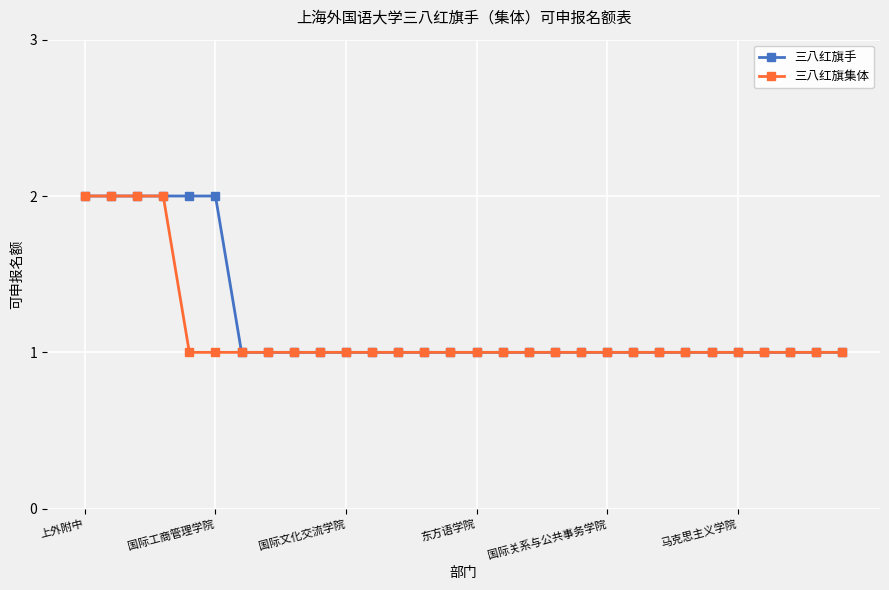

What is the value of the 三八红旗集体 point at the 22nd from the left?

1